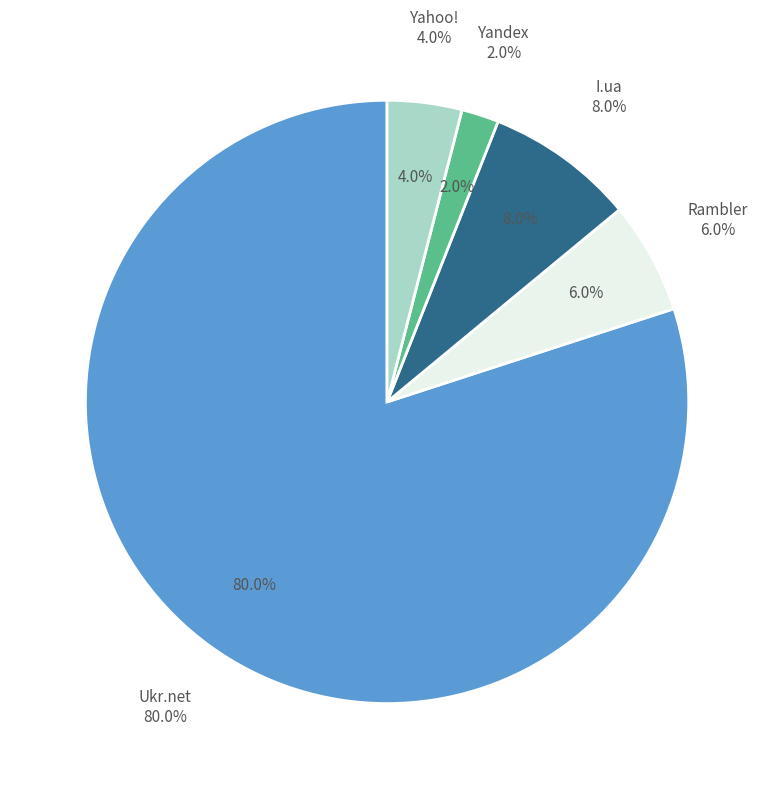

Which category accounts for the majority?

Ukr.net